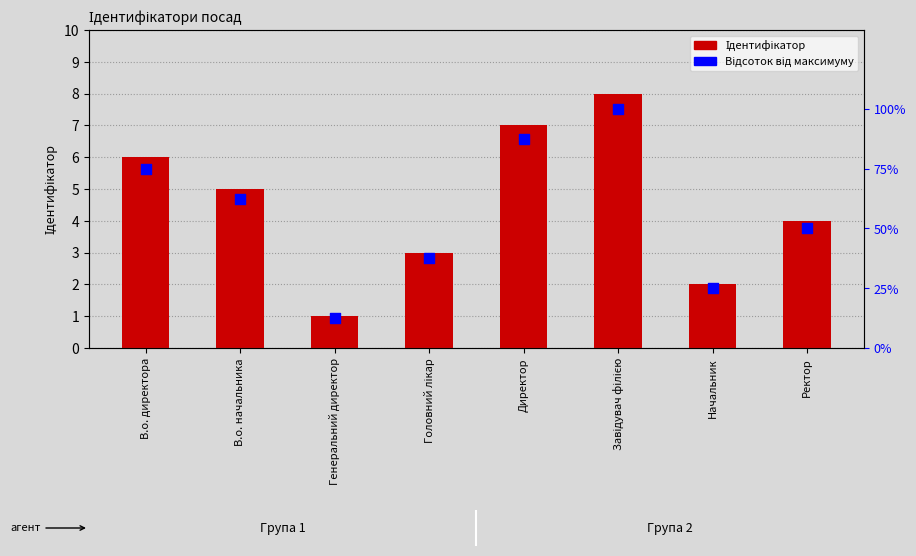

What is the total value across all series at Головний лікар?

40.5